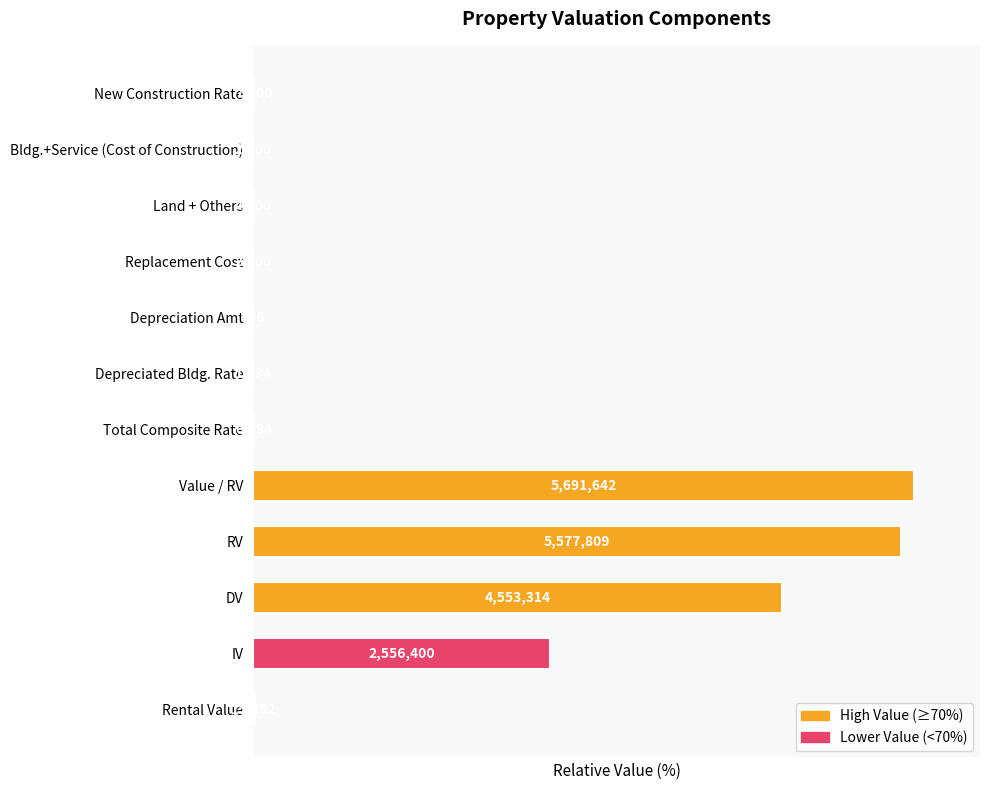

Approximately how many times larger is the value at DV compared to RV?

0.8